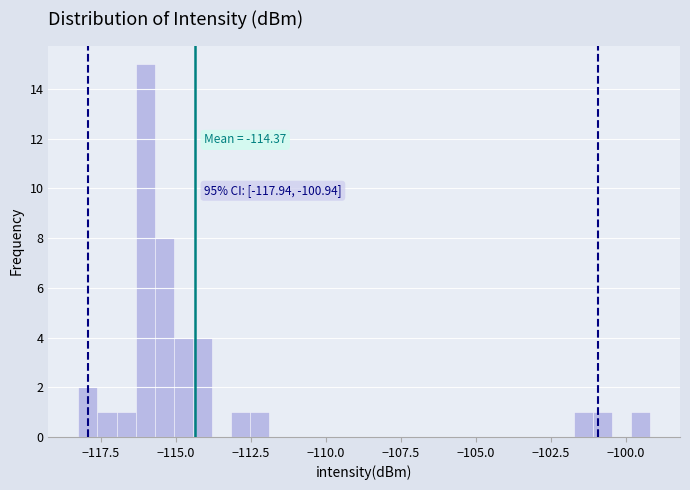

Around what value on the x-axis is the tallest bar? Give the approximate position of its centre, as read against the axis.

-116.0